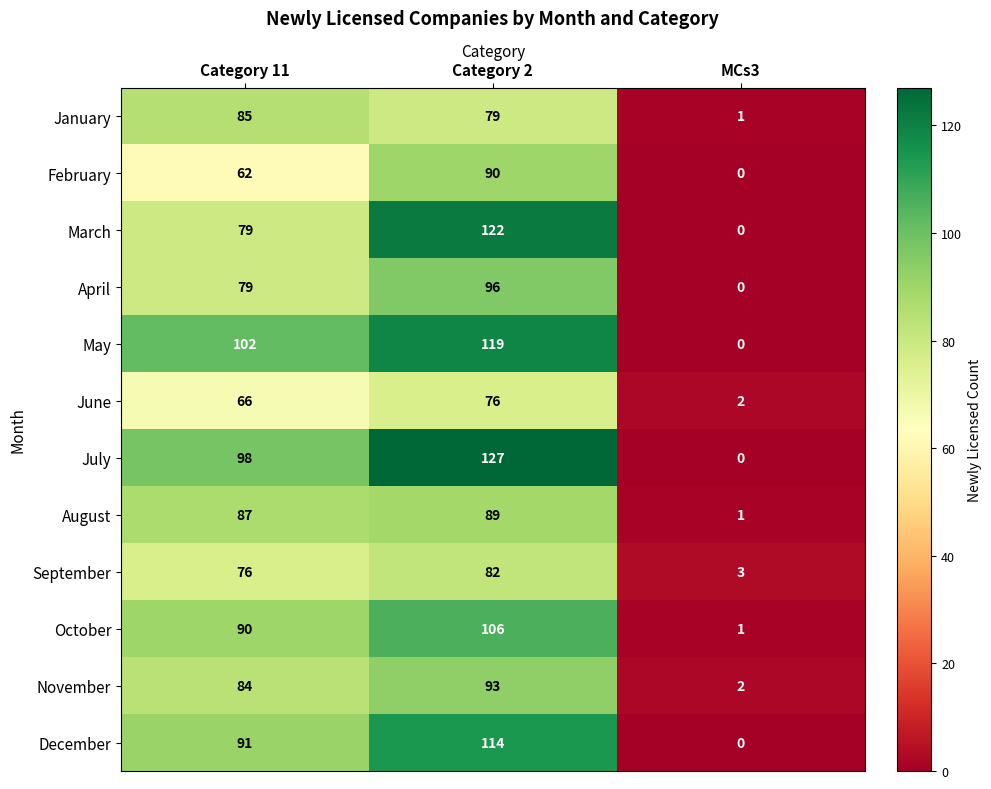

Where is January nearest to the value 43?

Category 2